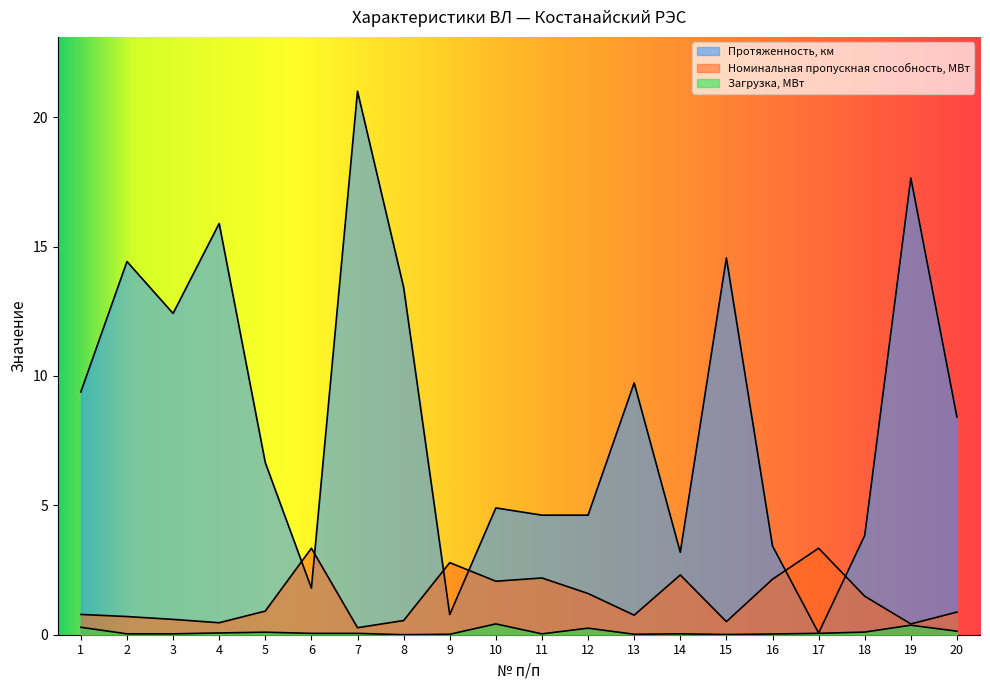

True or false: Загрузка, МВт and Номинальная пропускная способность, МВт cross at least once.

False